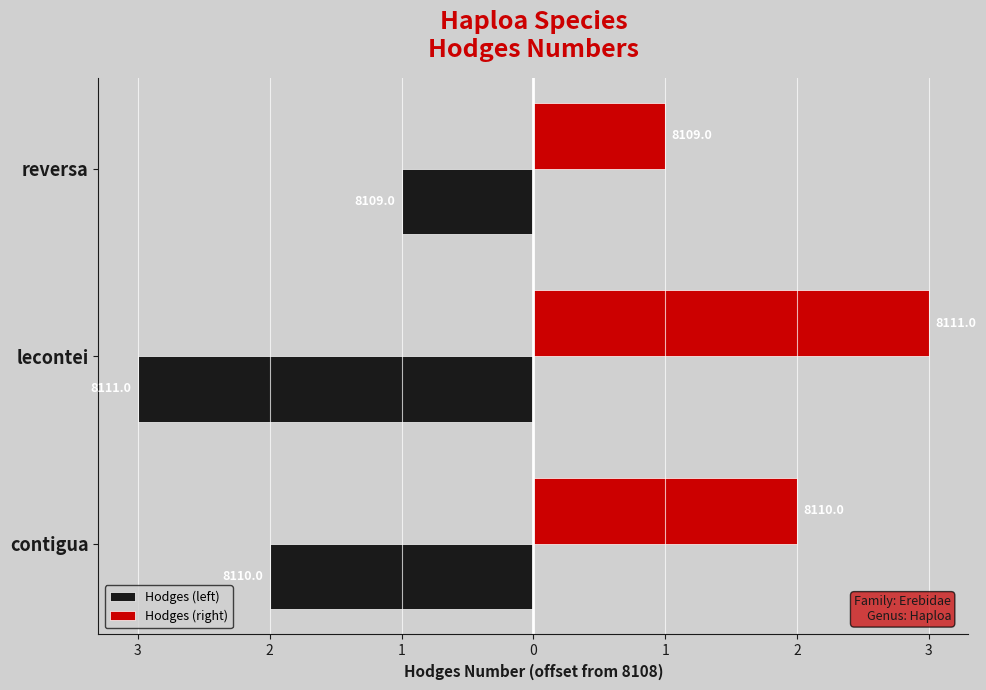

What are all the series names shown in the legend?

Hodges (left), Hodges (right)